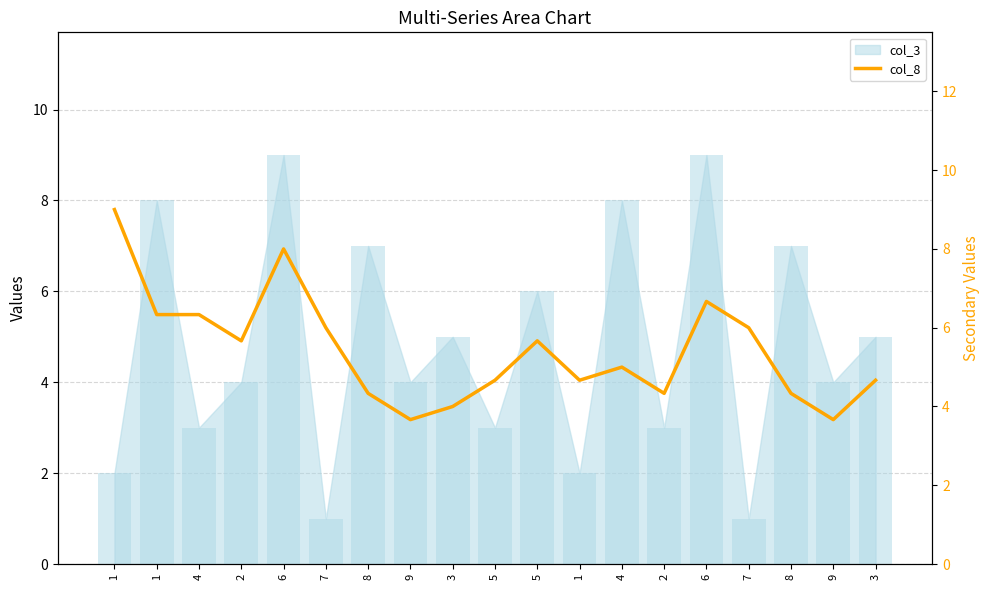

What is the maximum value shown in the chart?

9.0